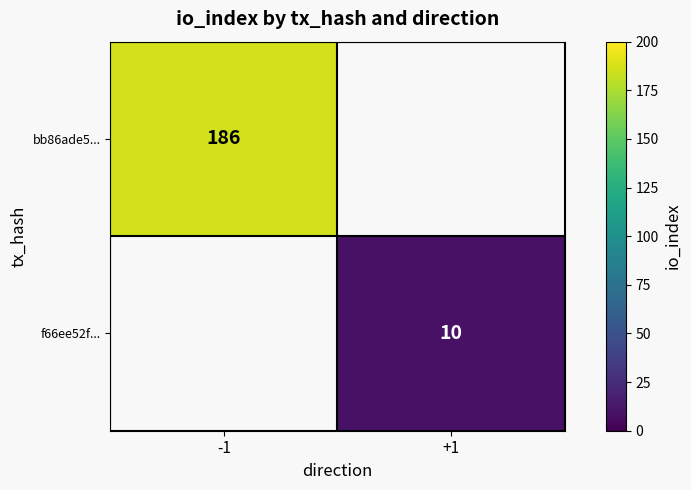

At how many categories does at least one series exceed 131?

1